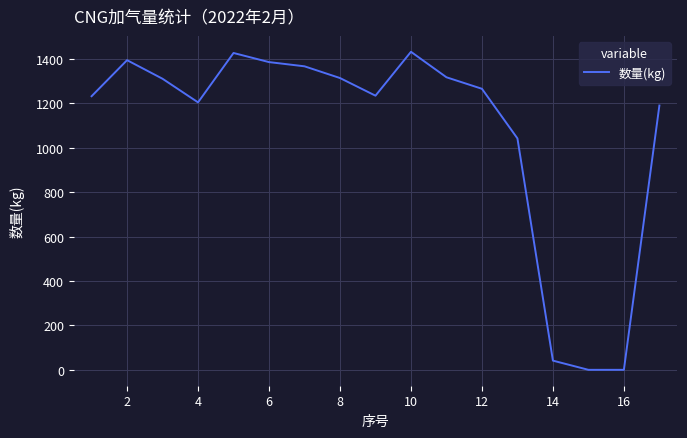

What is the maximum value shown in the chart?

1431.7